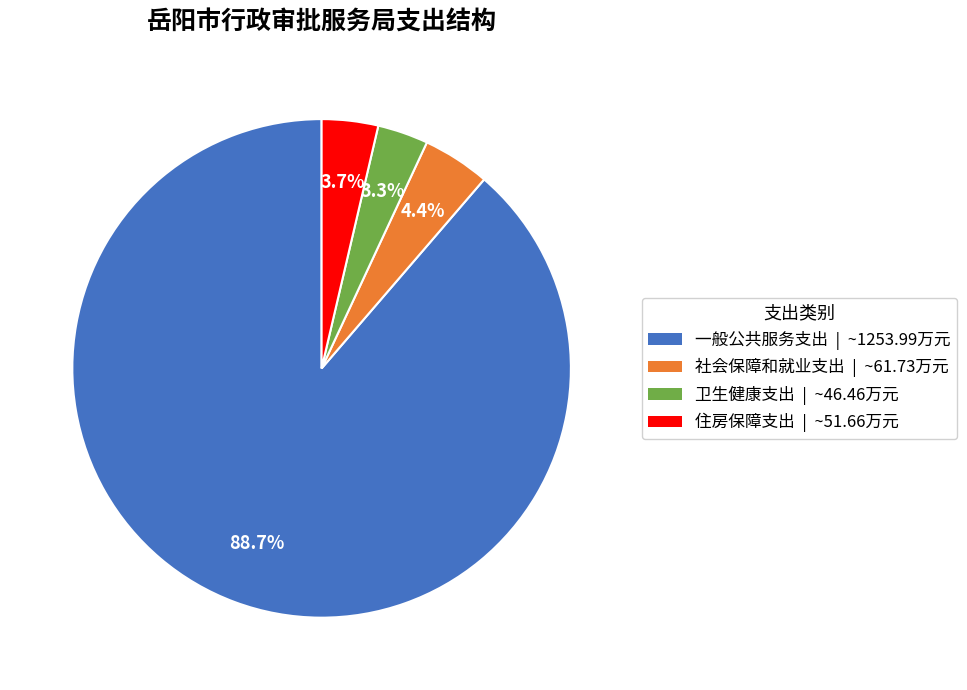

Which slice represents more than half of the pie?

一般公共服务支出